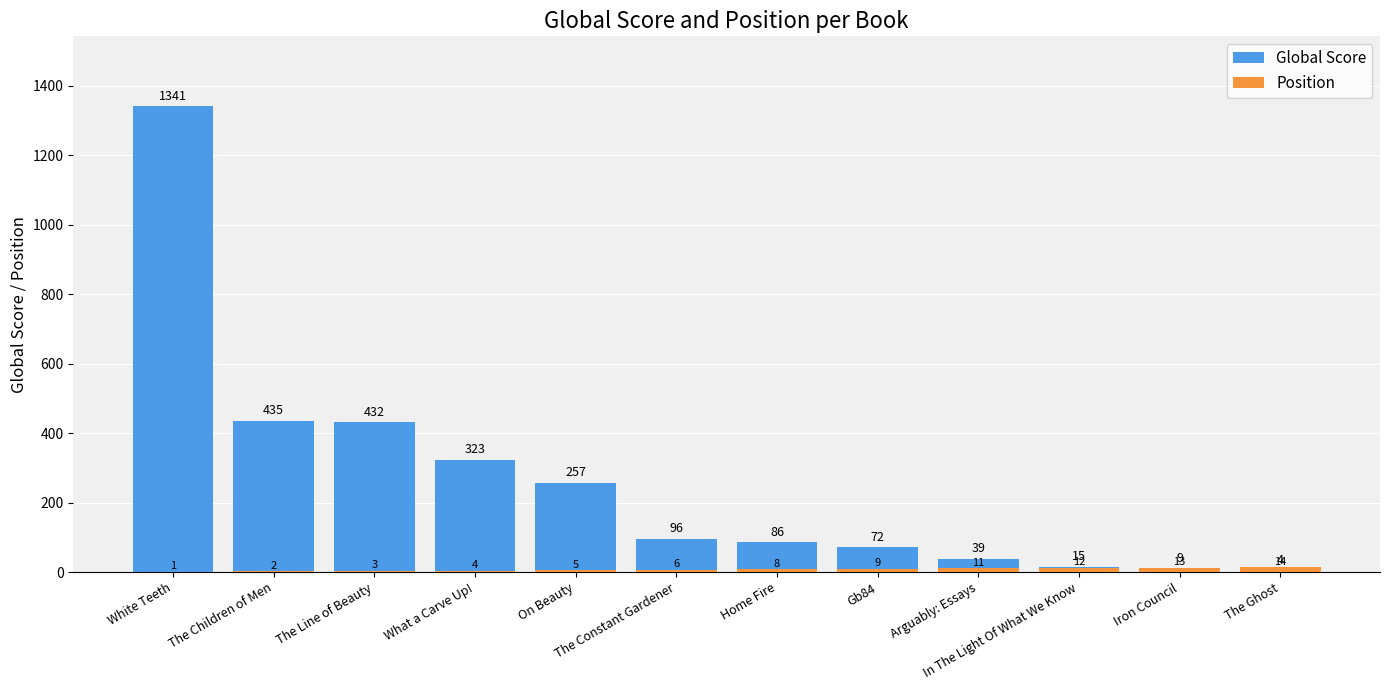

How many series are shown in this chart?

2